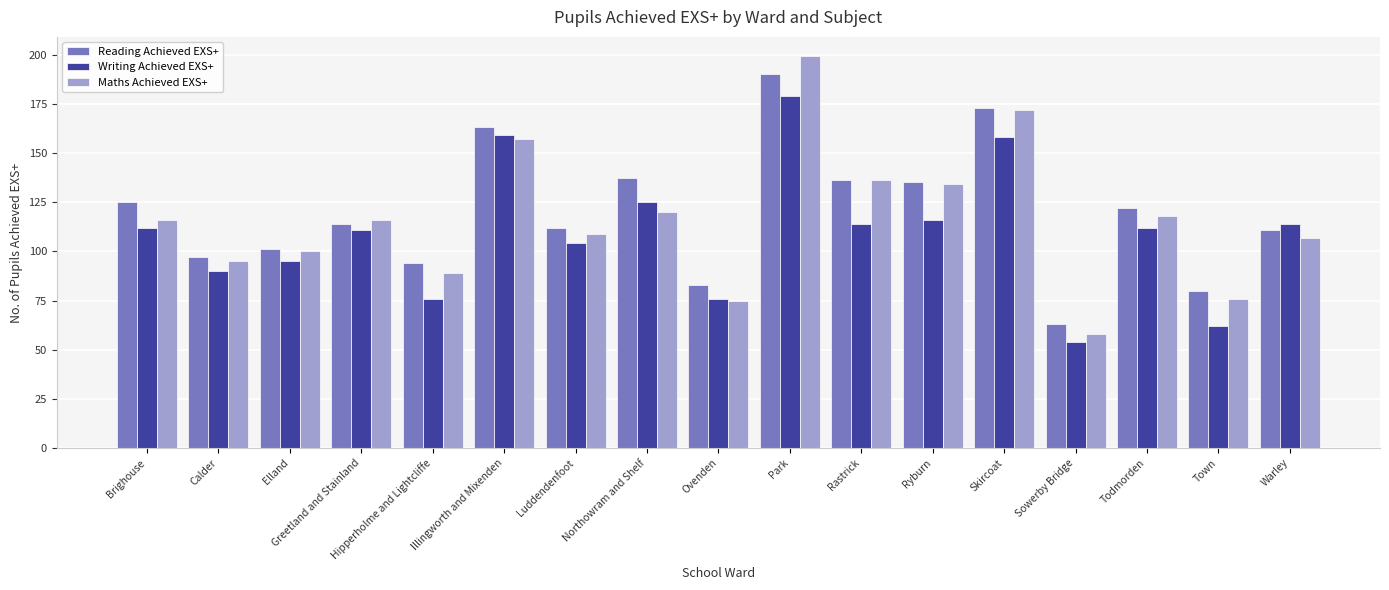

Which category has the highest value across all series?

Park